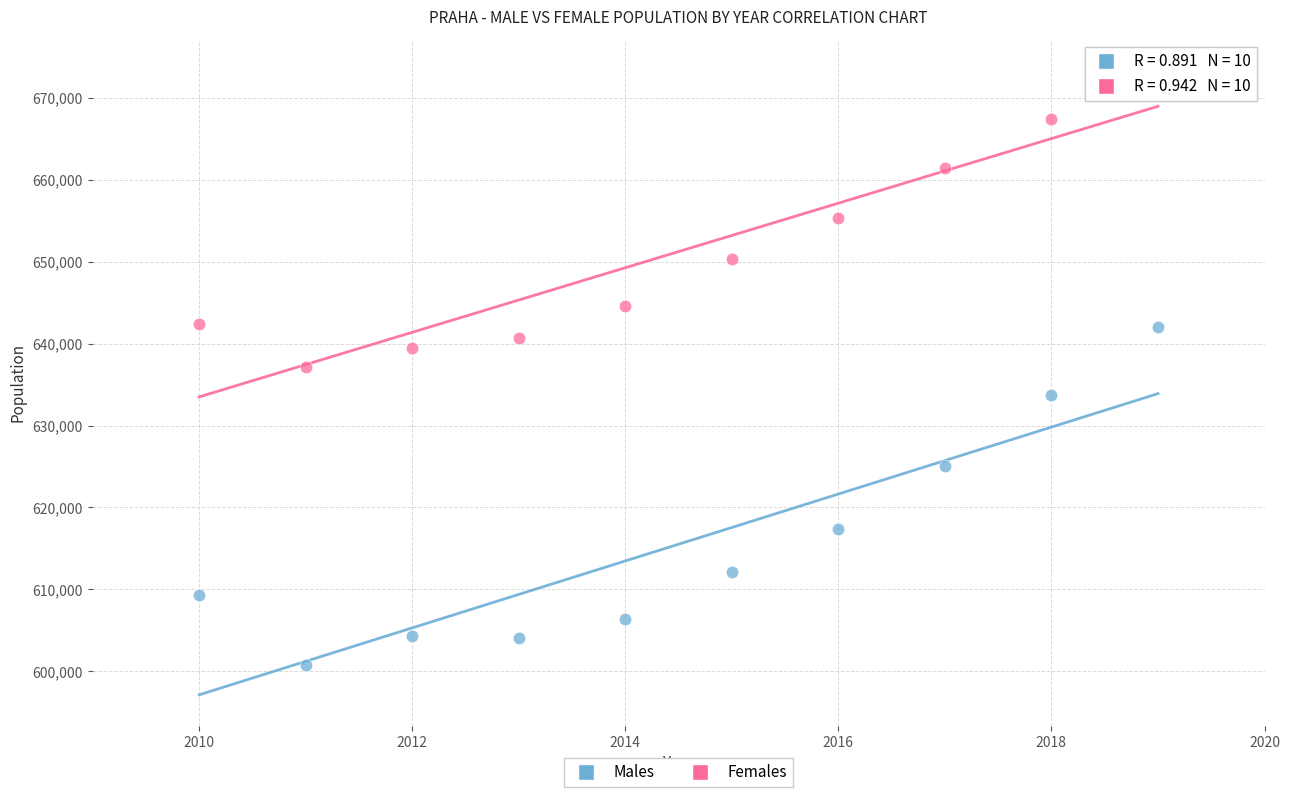

What is the X range (max minus min) for the scatter plot?

9